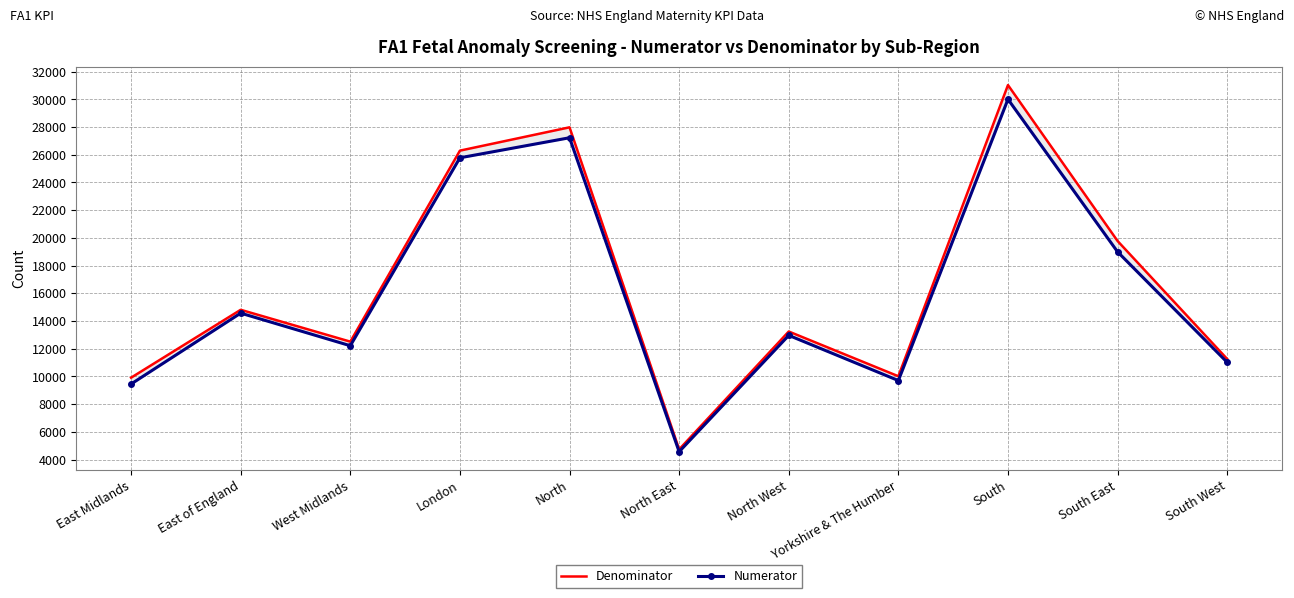

The Numerator series shows 5961 at East Midlands. True or false?

False